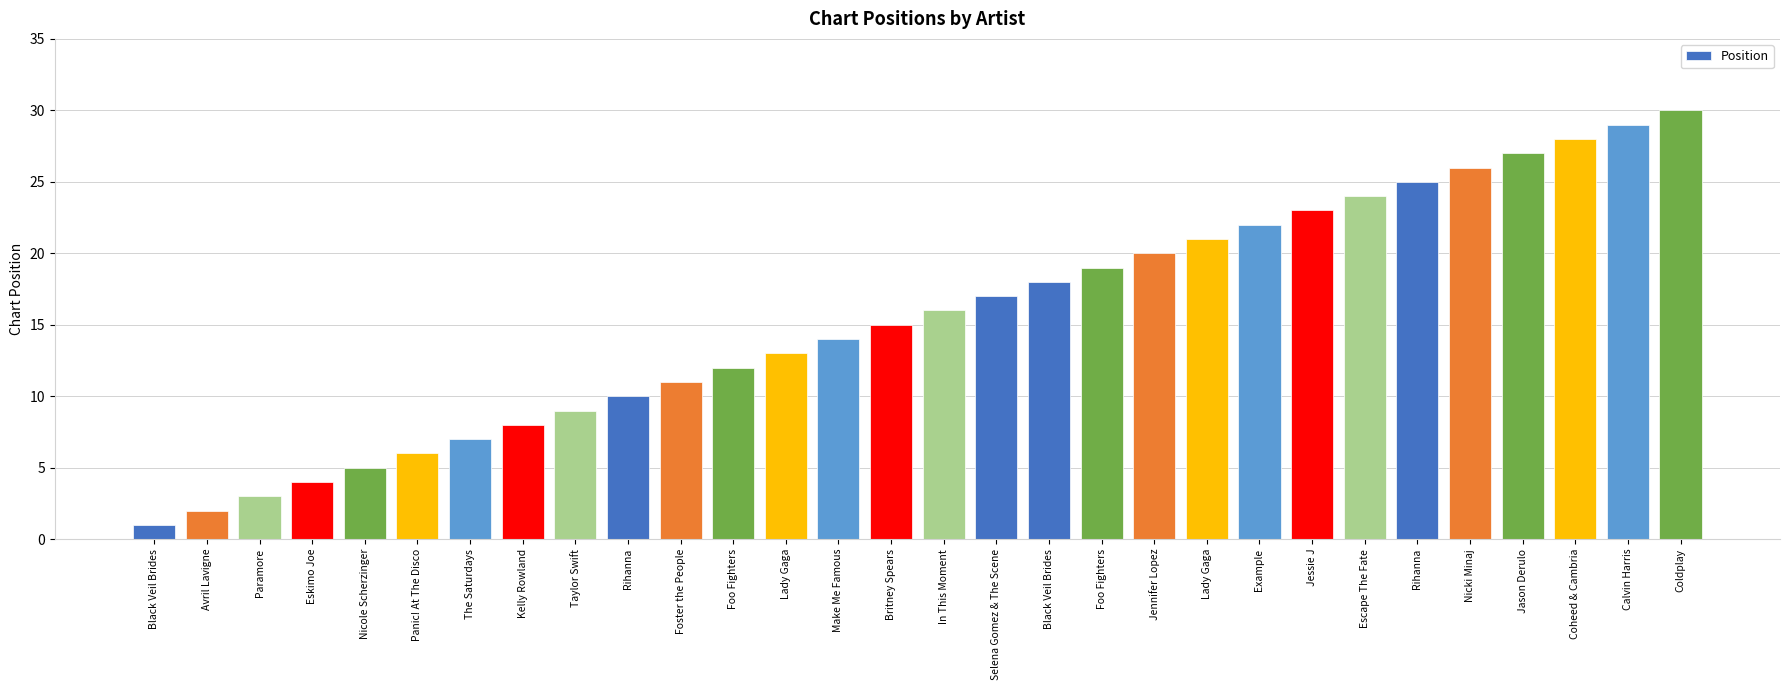

What is the difference between the values at Paramore and Taylor Swift?

6